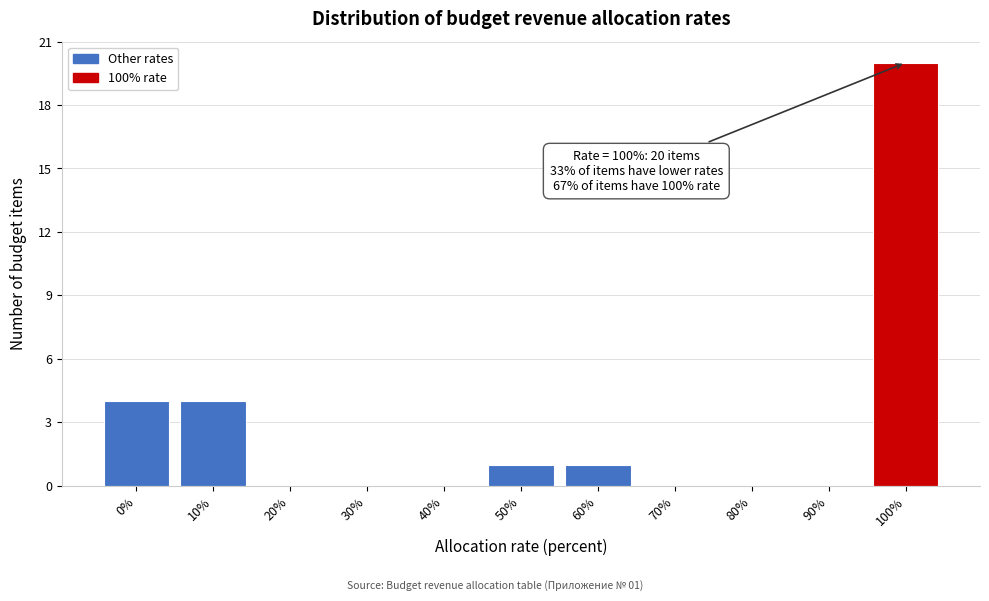

Reading left to right, transcribe all the data shown in this chart.

0%=4	10%=4	20%=0	30%=0	40%=0	50%=1	60%=1	70%=0	80%=0	90%=0	100%=20